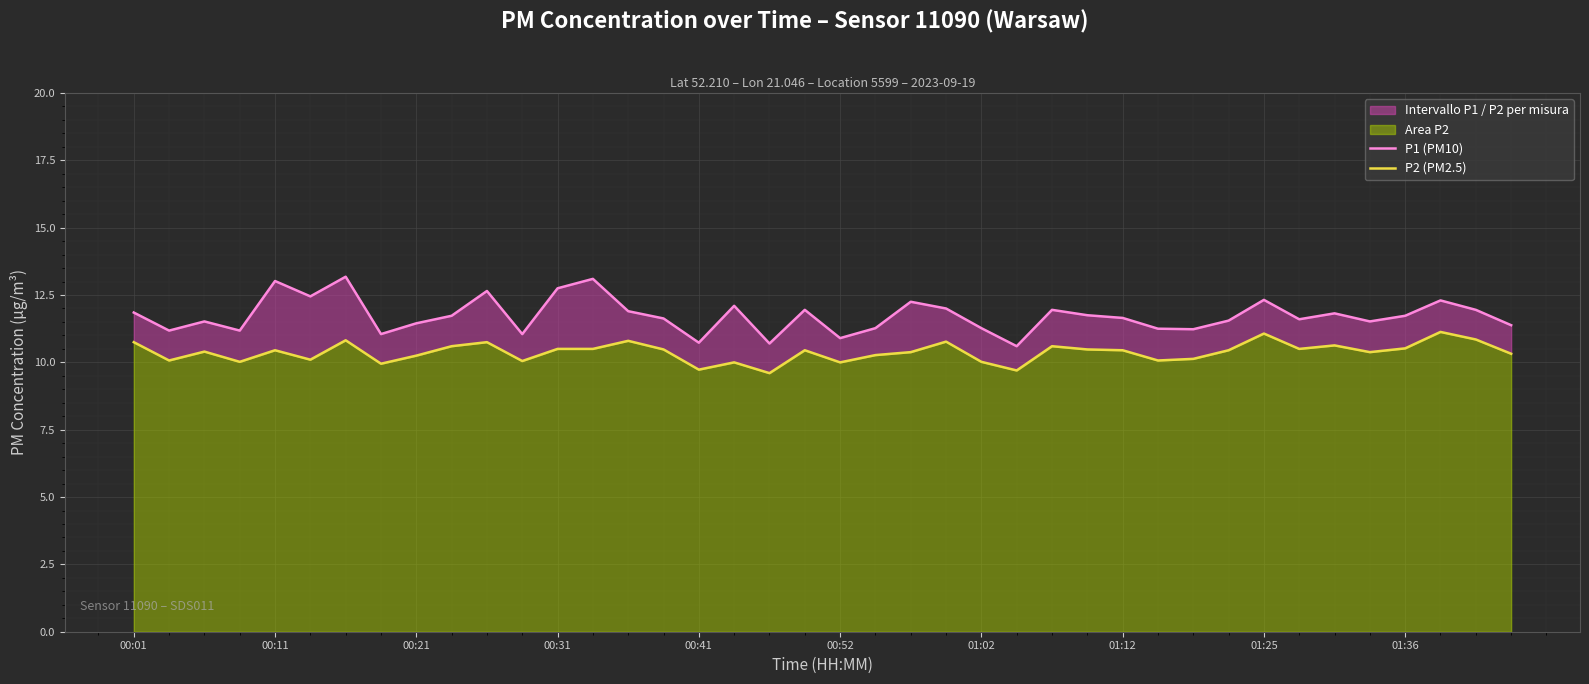

What is the difference between the P2 (PM2.5) values at 22 and 19?

0.1